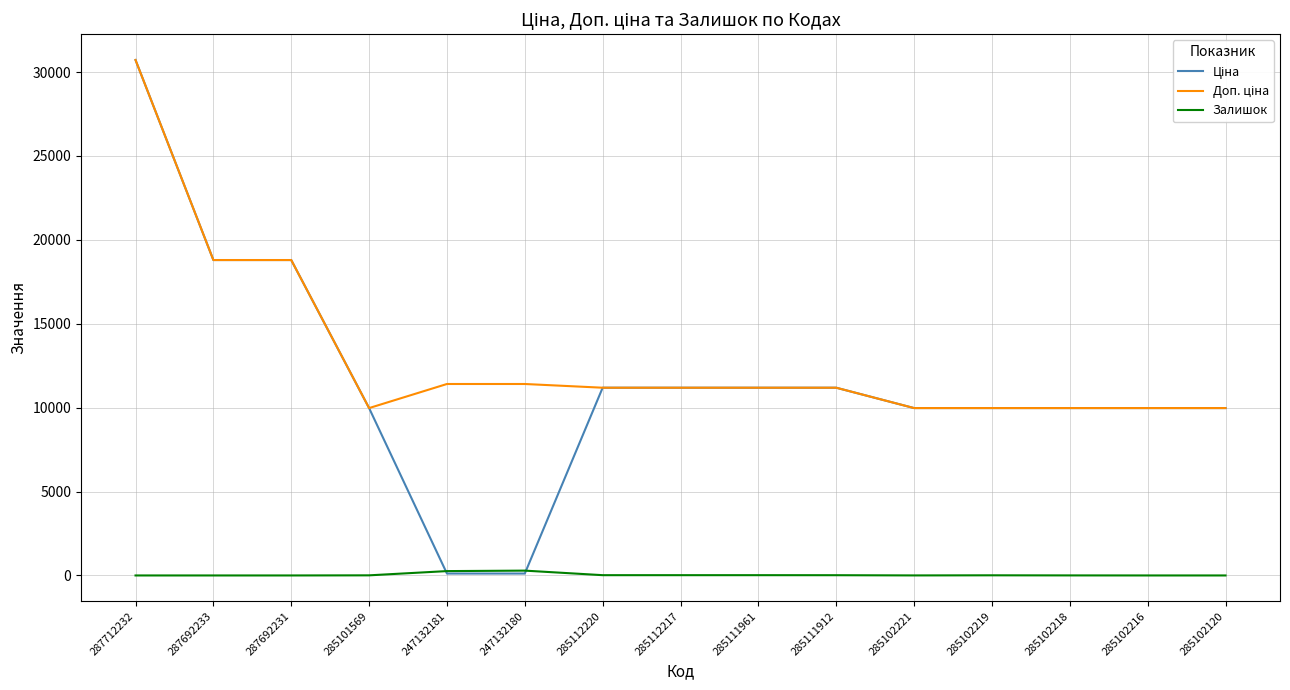

Which category has the highest value across all series?

287712232